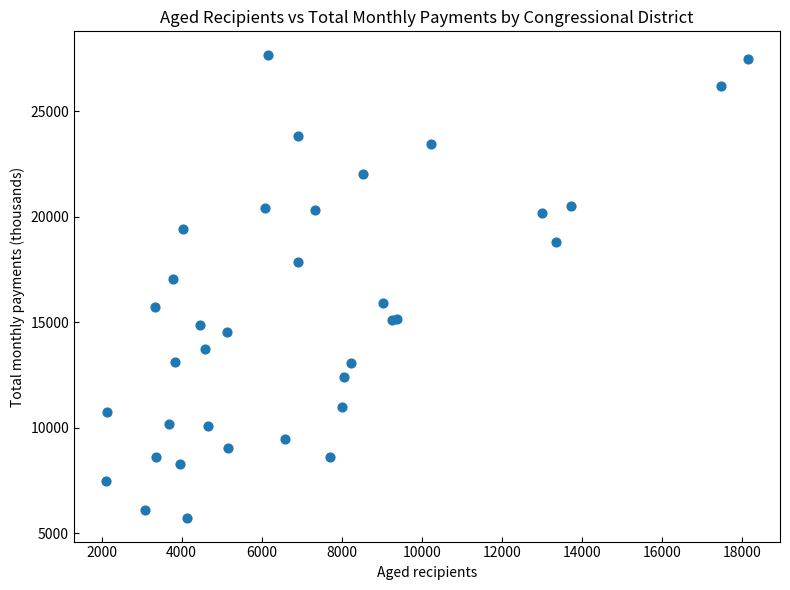

What Y value in the scatter plot is closest to 16692?

17031